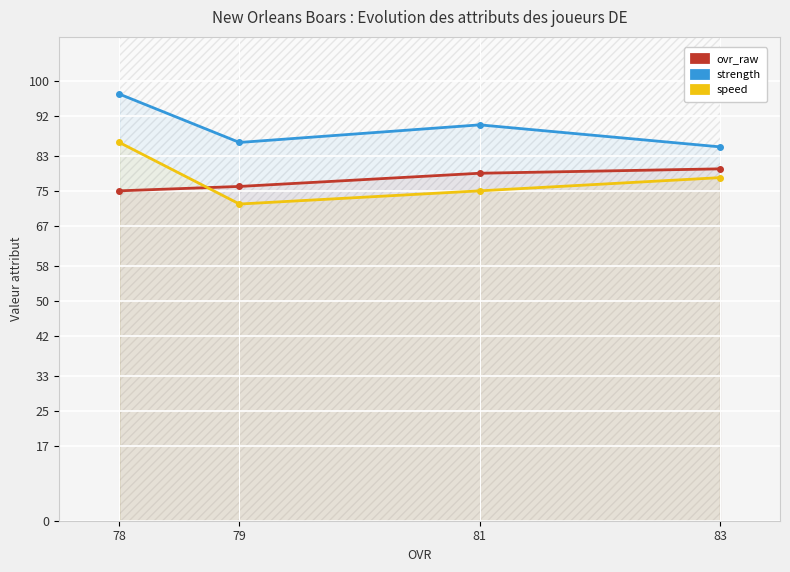

True or false: ovr_raw has more than 1 points higher than both neighbors.

False